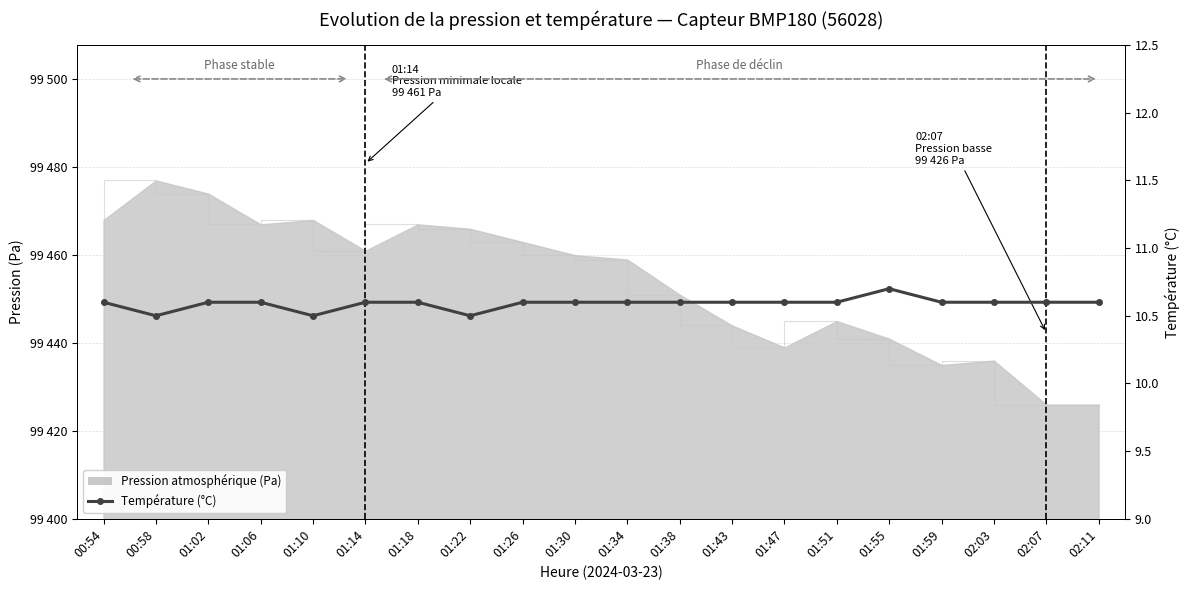

List the labels in order of value, largest first.

01:55, 00:54, 01:02, 01:06, 01:14, 01:18, 01:26, 01:30, 01:34, 01:38, 01:43, 01:47, 01:51, 01:59, 02:03, 02:07, 02:11, 00:58, 01:10, 01:22